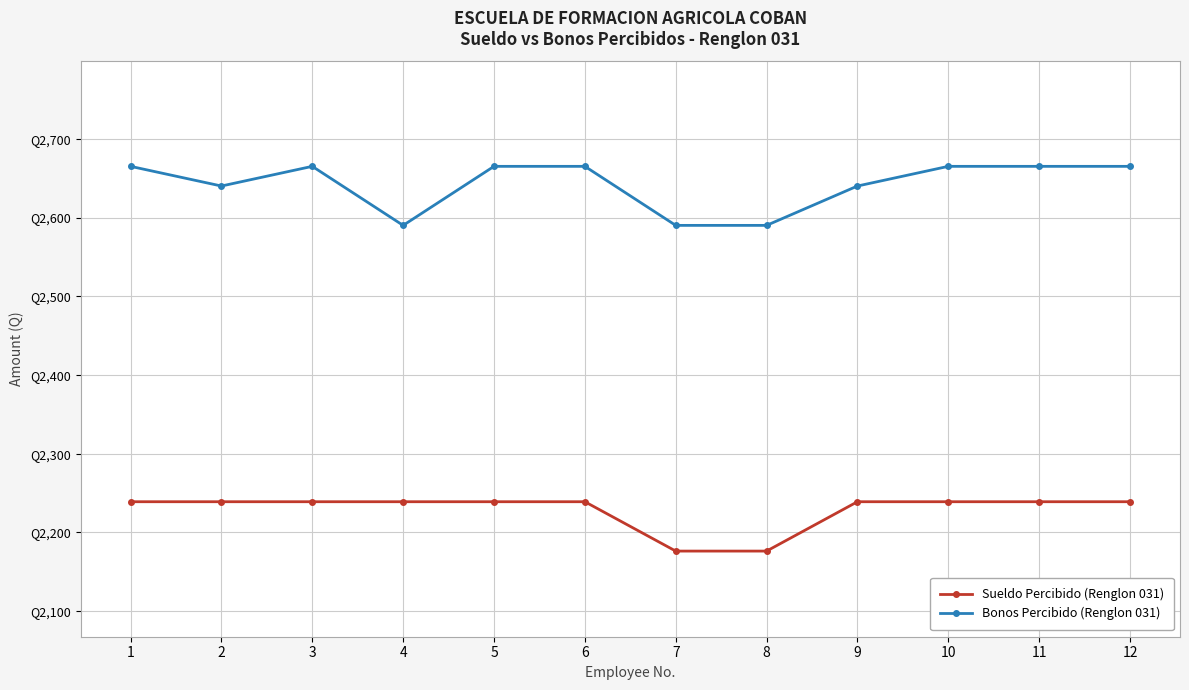

Does the chart have visible grid lines?

Yes